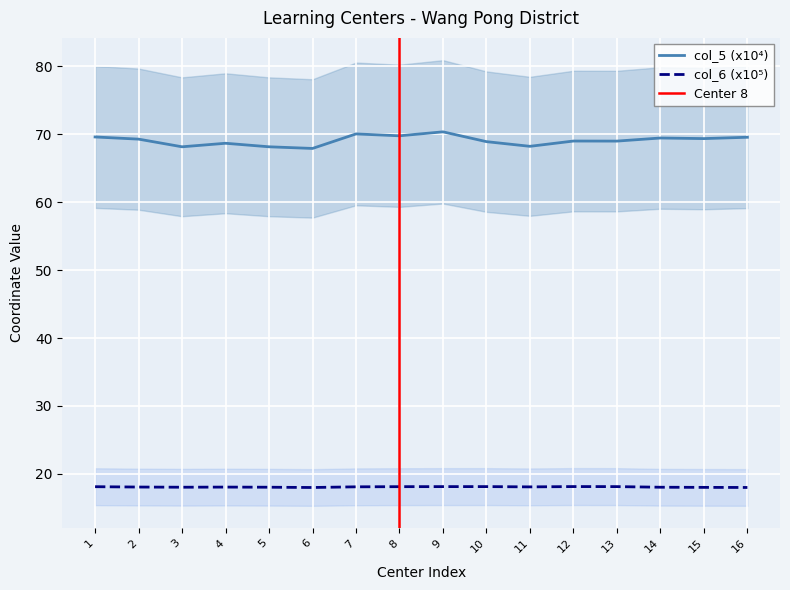

How many lines are shown in the chart?

2